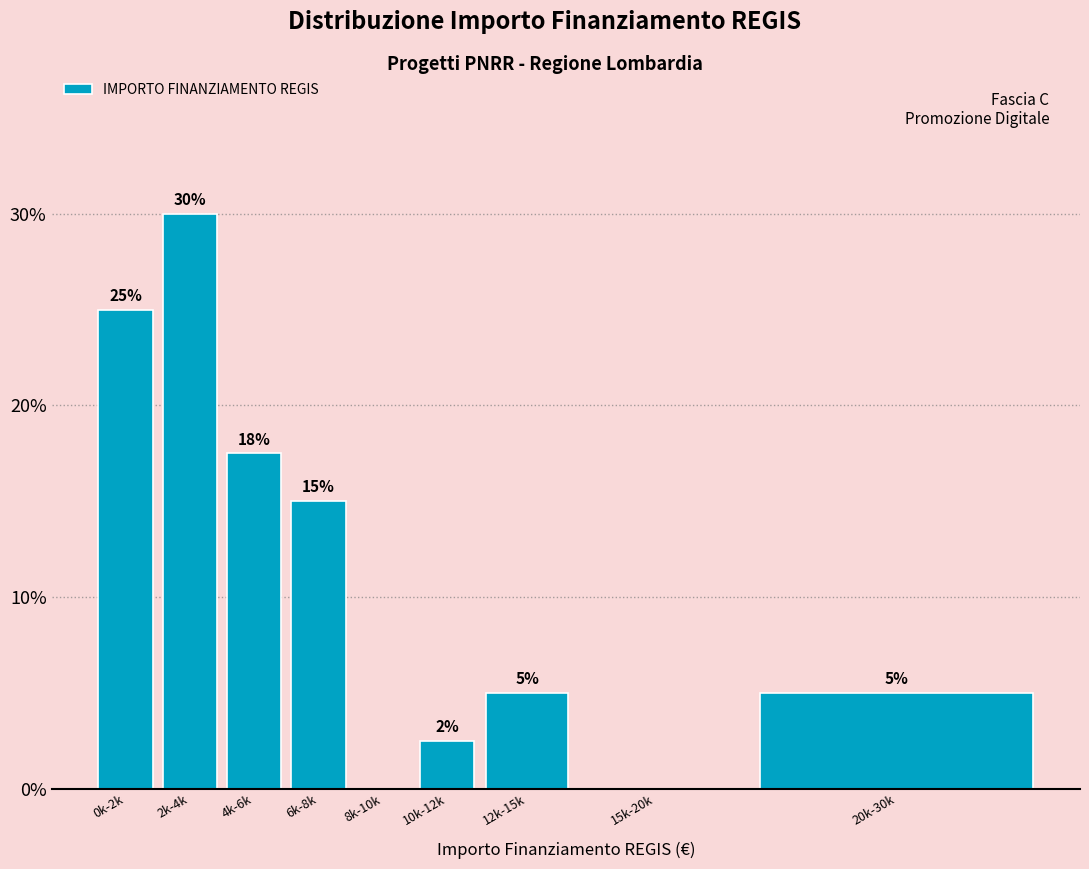

At which category does the chart reach its peak across all series?

2k-4k